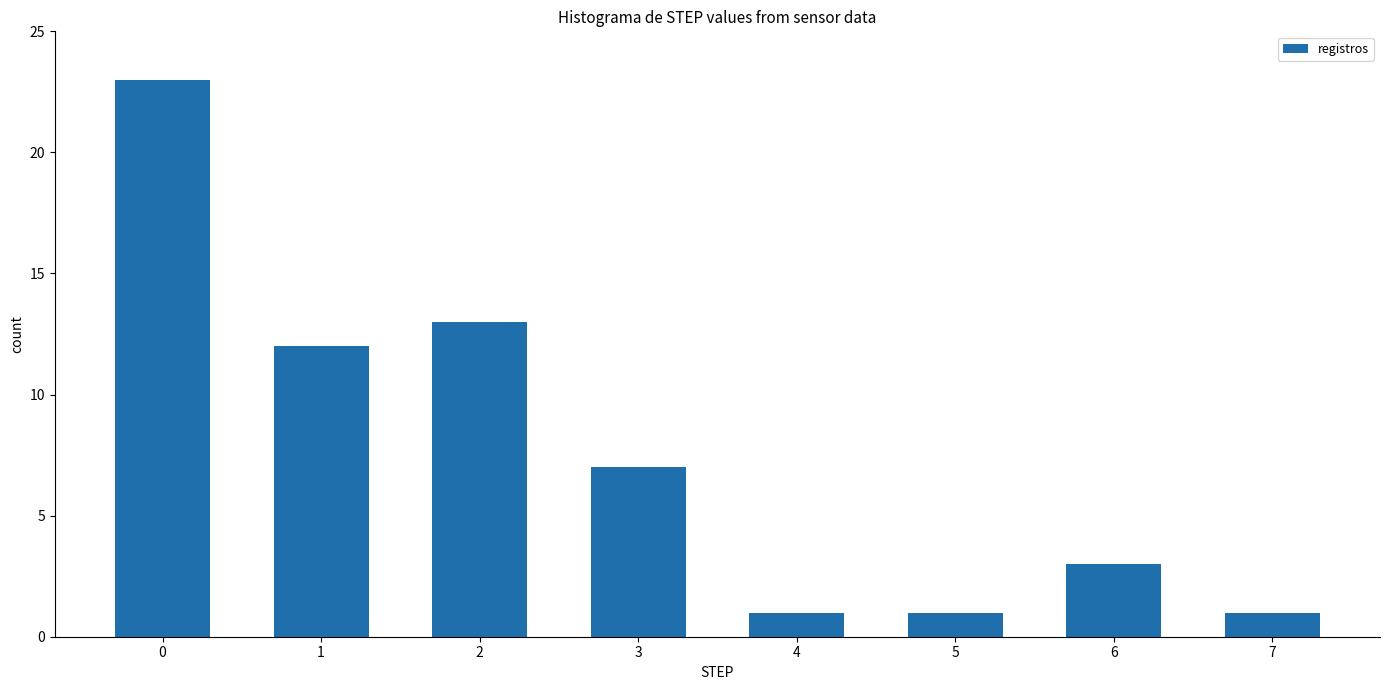

The value at 1 is 20. True or false?

False